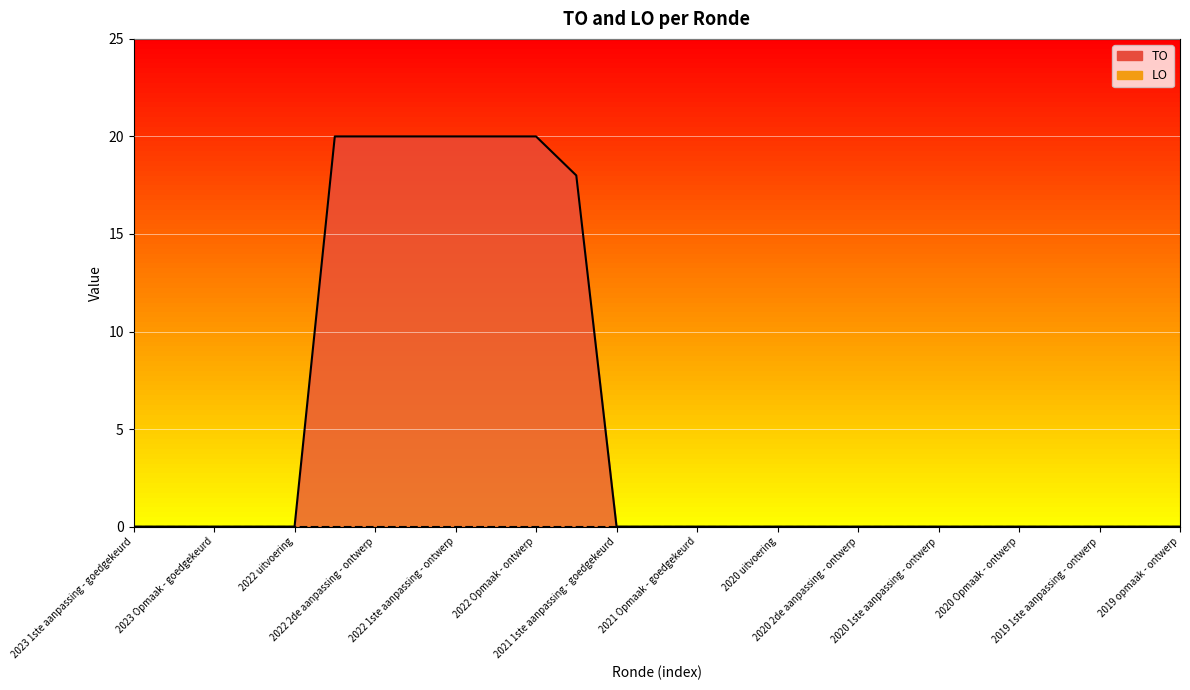

True or false: LO_line and TO_line cross at least once.

False